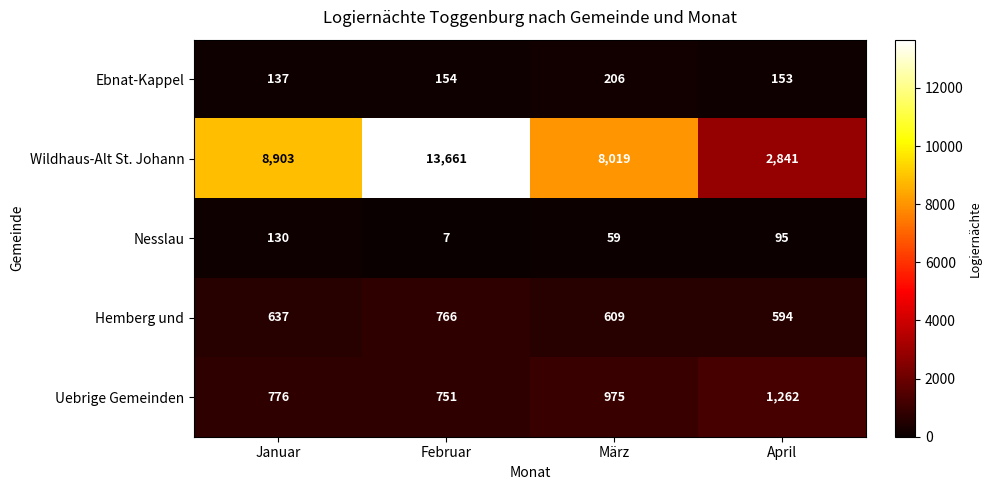

Reading left to right, transcribe all the data shown in this chart.

Ebnat-Kappel: Januar=137	Februar=154	März=206	April=153
Wildhaus-Alt St. Johann: Januar=8903	Februar=13661	März=8019	April=2841
Nesslau: Januar=130	Februar=7	März=59	April=95
Hemberg und: Januar=637	Februar=766	März=609	April=594
Uebrige Gemeinden: Januar=776	Februar=751	März=975	April=1262